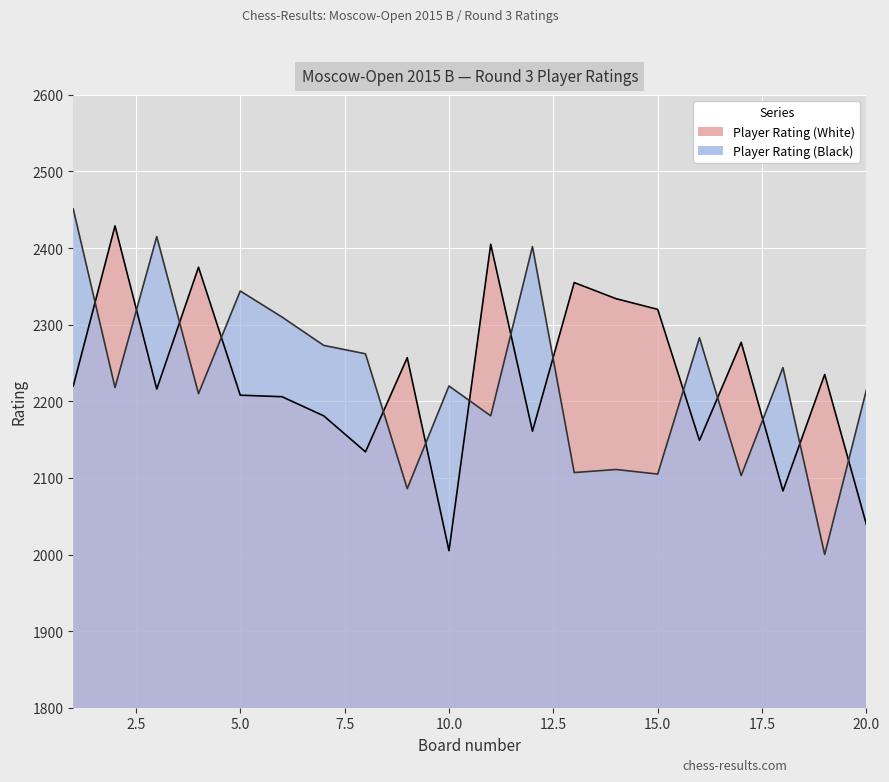

What is the total value across all series at 6?

4516